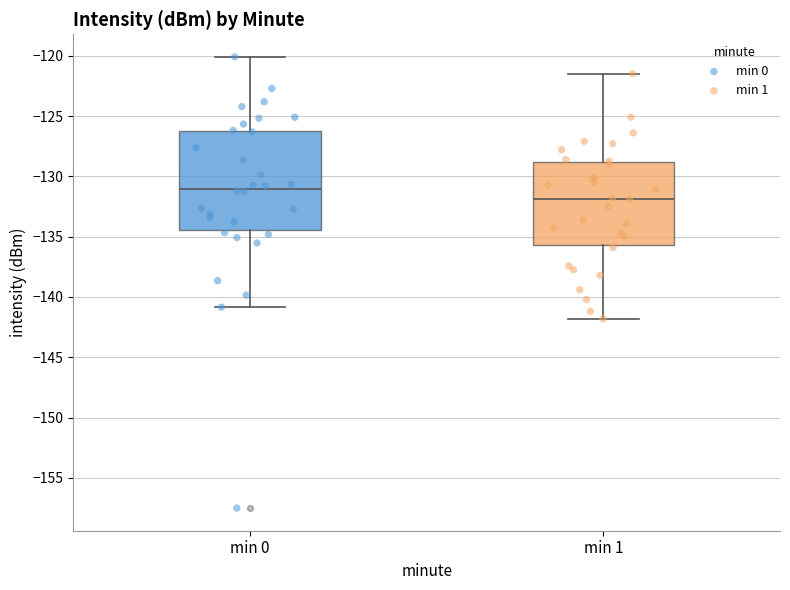

Comparing the boxes themselves (not the whiskers), which one is the tallest?

min 0